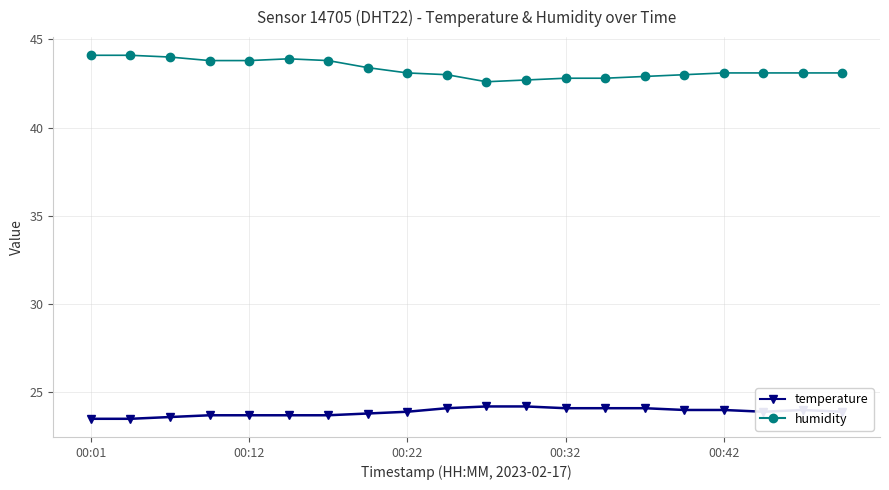

What is the difference between the maximum and minimum values in the temperature series?

0.7